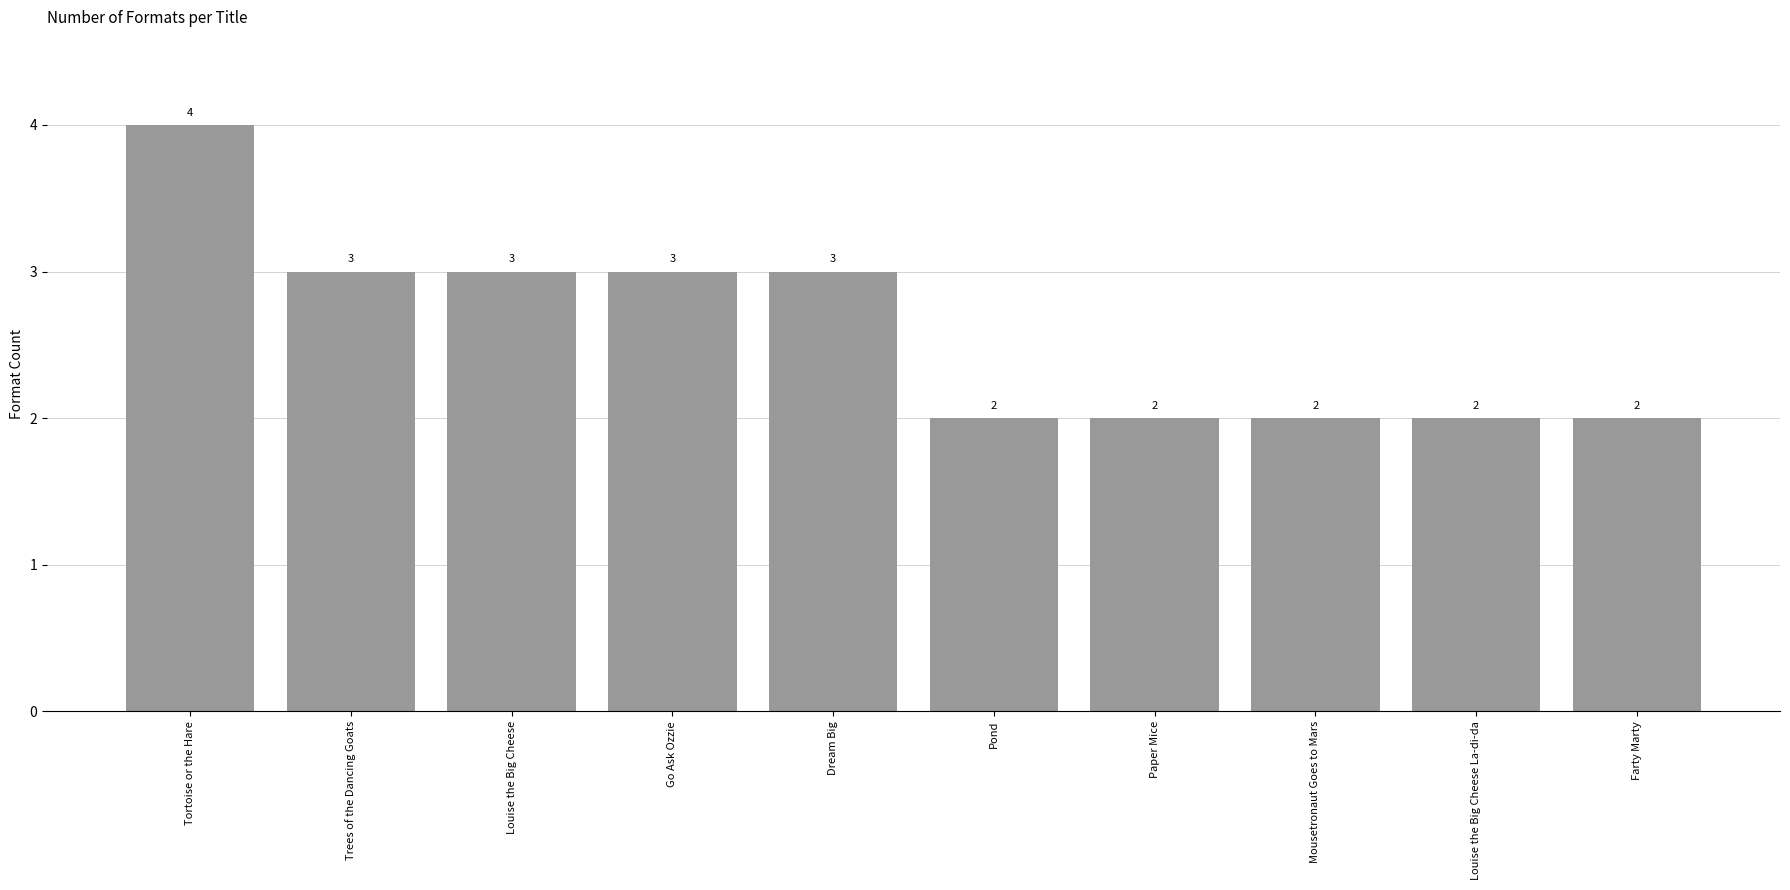

What is the change in value from Go Ask Ozzie to Farty Marty?

-1